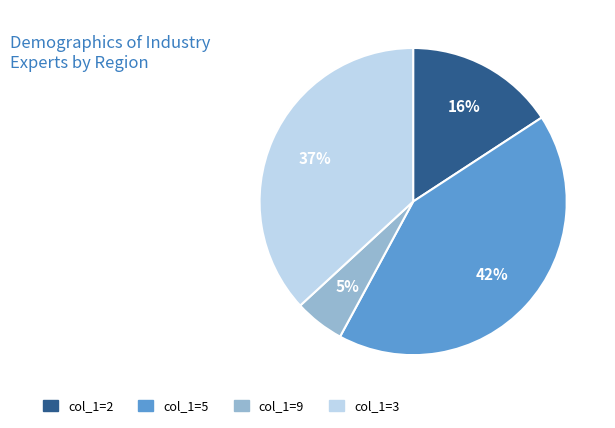

True or false: col_1=9 accounts for 5% of the total.

True